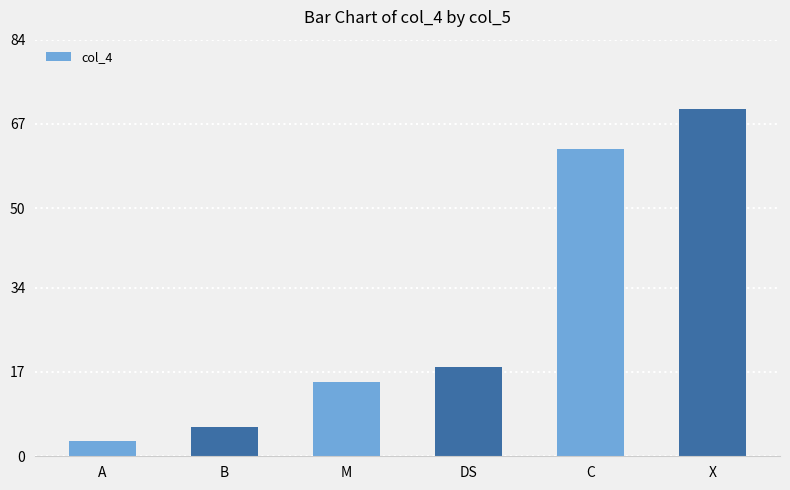

Reading left to right, list all the values displayed in this chart.

A=3	B=6	M=15	DS=18	C=62	X=70